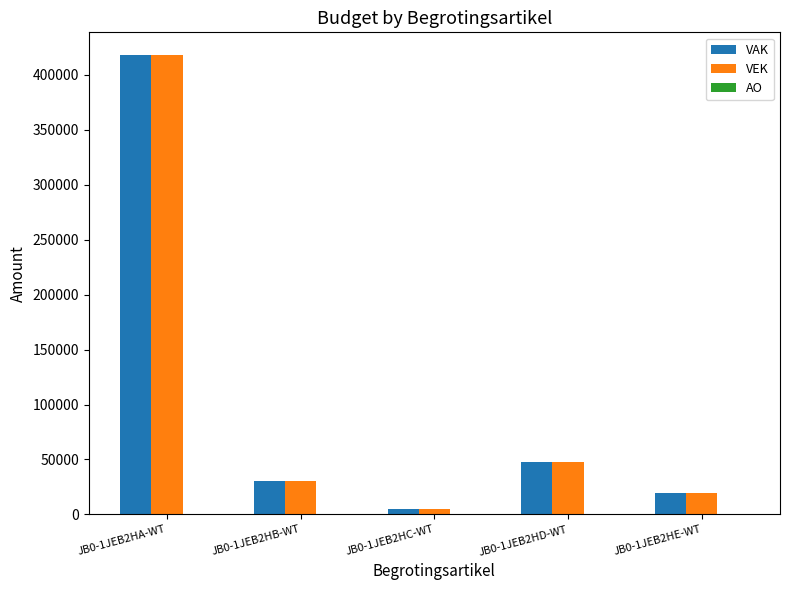

The value of VAK at JB0-1JEB2HB-WT is 30127. True or false?

True